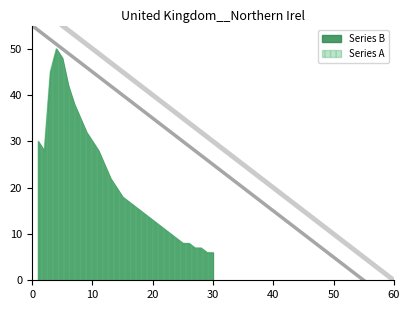

List the series in order of their overall mean, highest first.

Series B, Series A